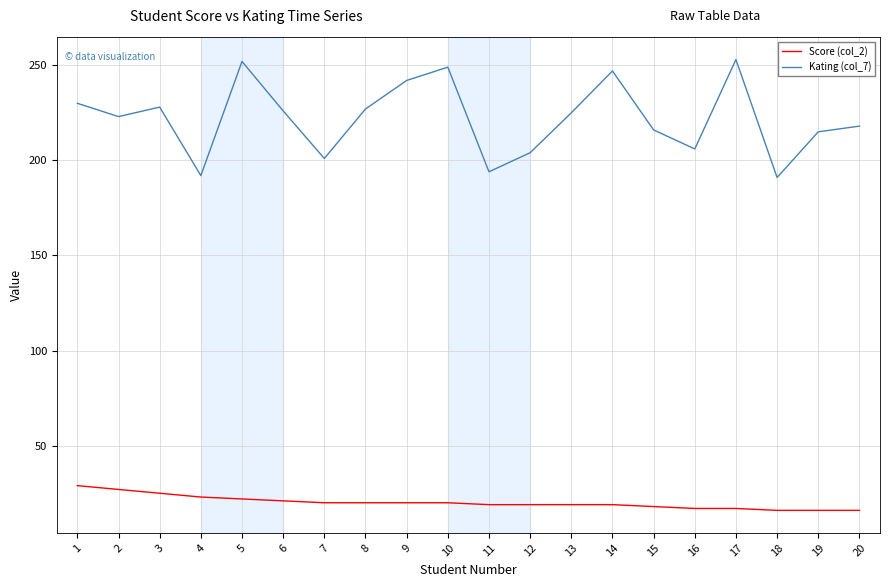

True or false: Kating (col_7) and Score (col_2) cross at least once.

False